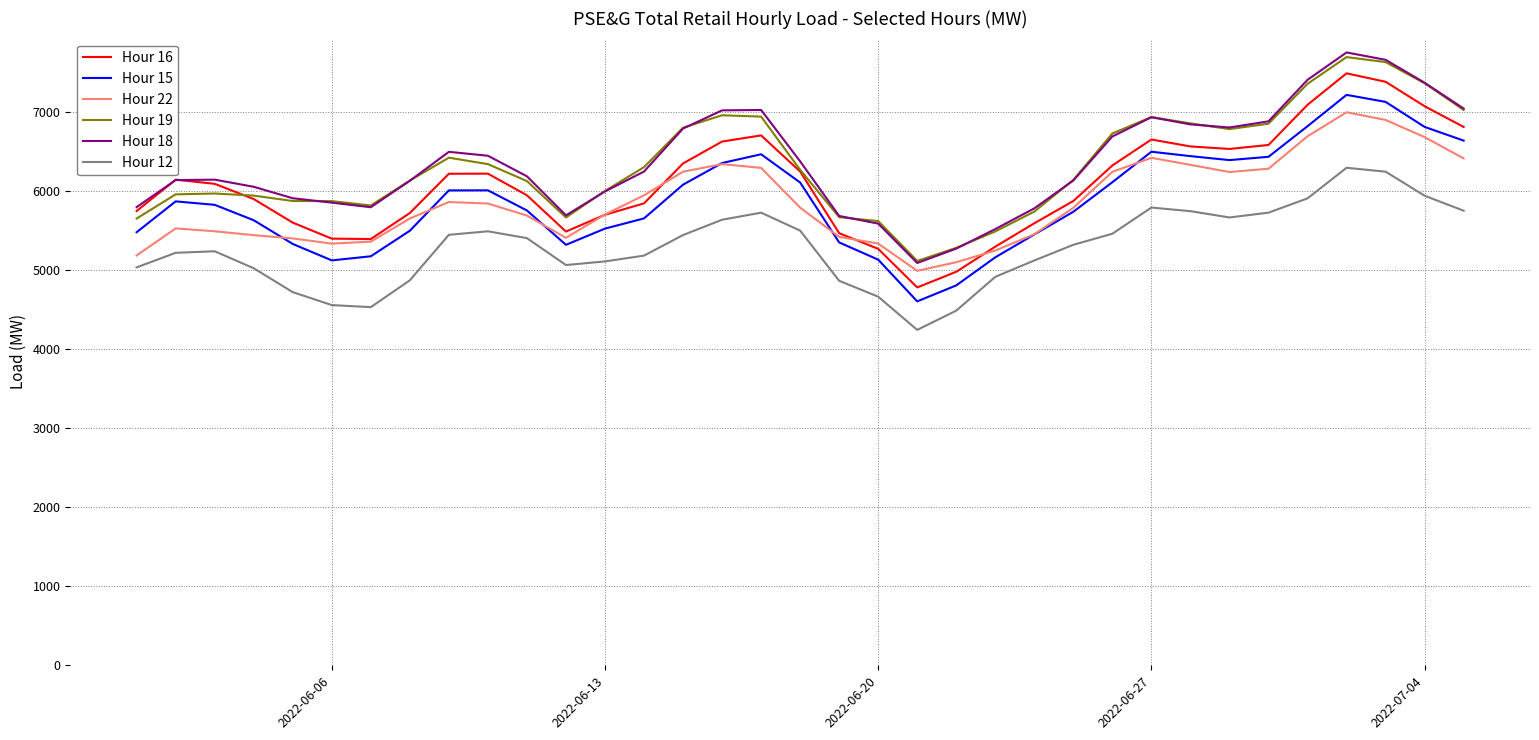

True or false: Hour 15 and Hour 12 cross at least once.

False